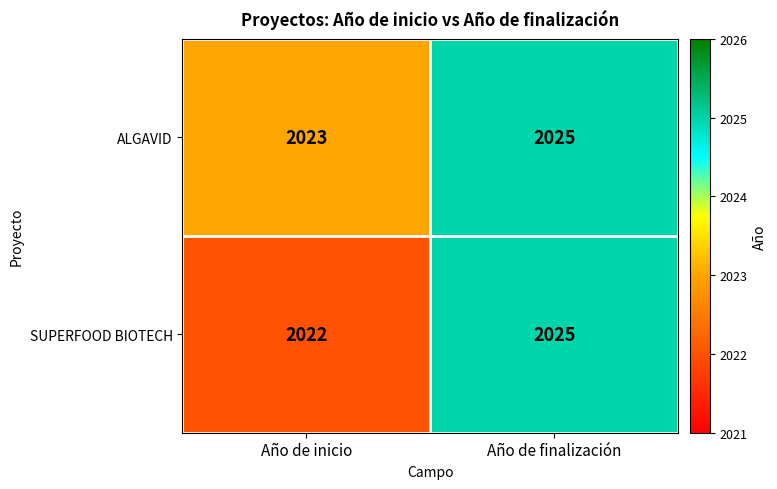

At how many categories does at least one series exceed 2024?

1